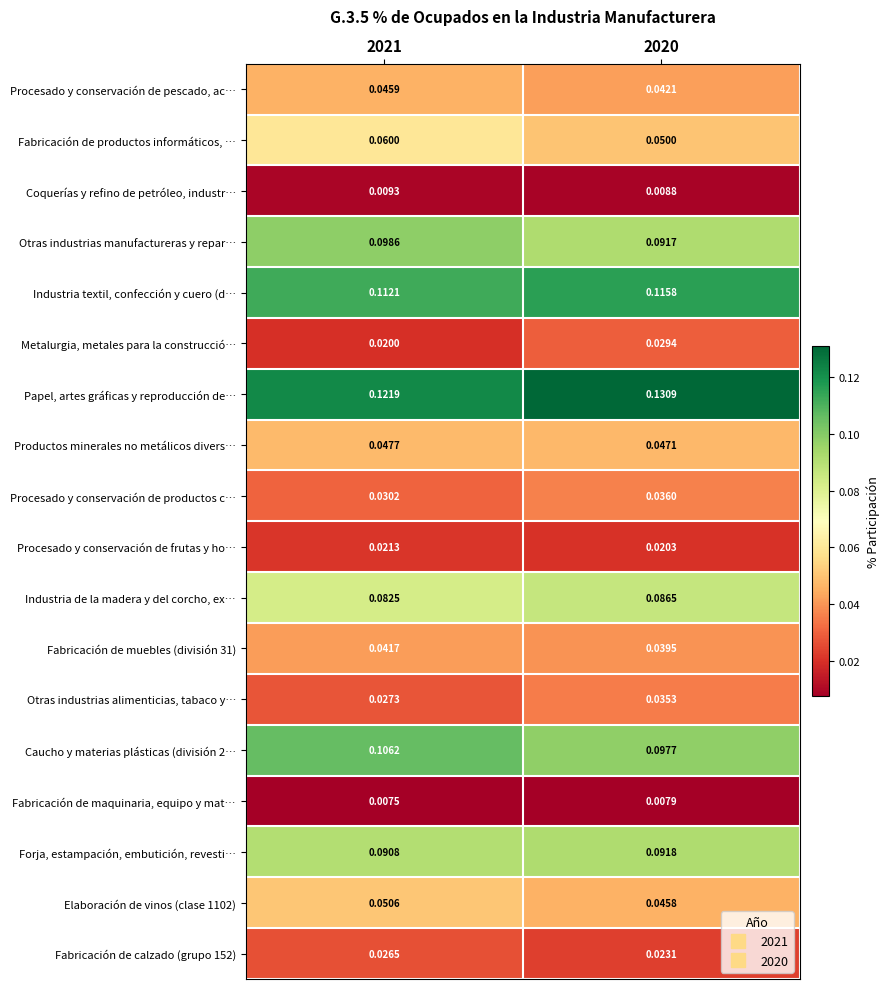

List the series in order of their peak value, lowest first.

Fabricación de maquinaria, equipo y mat…, Coquerías y refino de petróleo, industr…, Procesado y conservación de frutas y ho…, Fabricación de calzado (grupo 152), Metalurgia, metales para la construcció…, Otras industrias alimenticias, tabaco y…, Procesado y conservación de productos c…, Fabricación de muebles (división 31), Procesado y conservación de pescado, ac…, Productos minerales no metálicos divers…, Elaboración de vinos (clase 1102), Fabricación de productos informáticos, …, Industria de la madera y del corcho, ex…, Forja, estampación, embutición, revesti…, Otras industrias manufactureras y repar…, Caucho y materias plásticas (división 2…, Industria textil, confección y cuero (d…, Papel, artes gráficas y reproducción de…